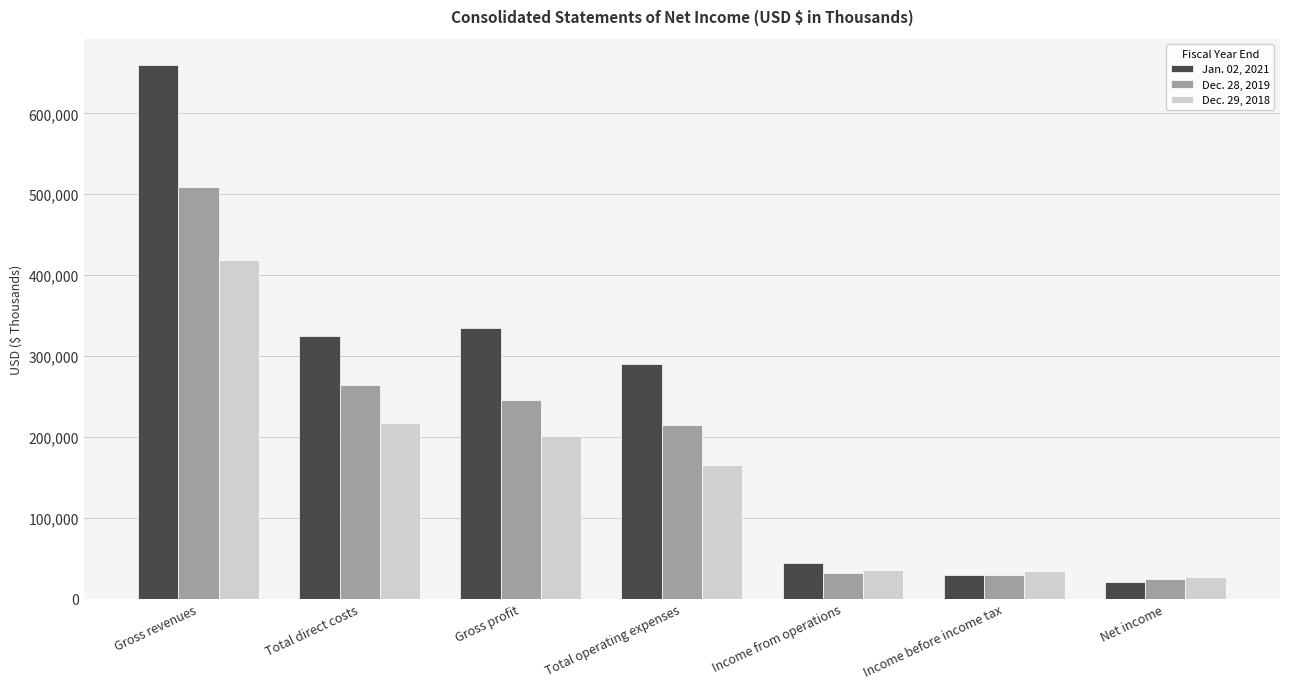

What is the sum of the Dec. 28, 2019 values at Total direct costs and Total operating expenses?

477731